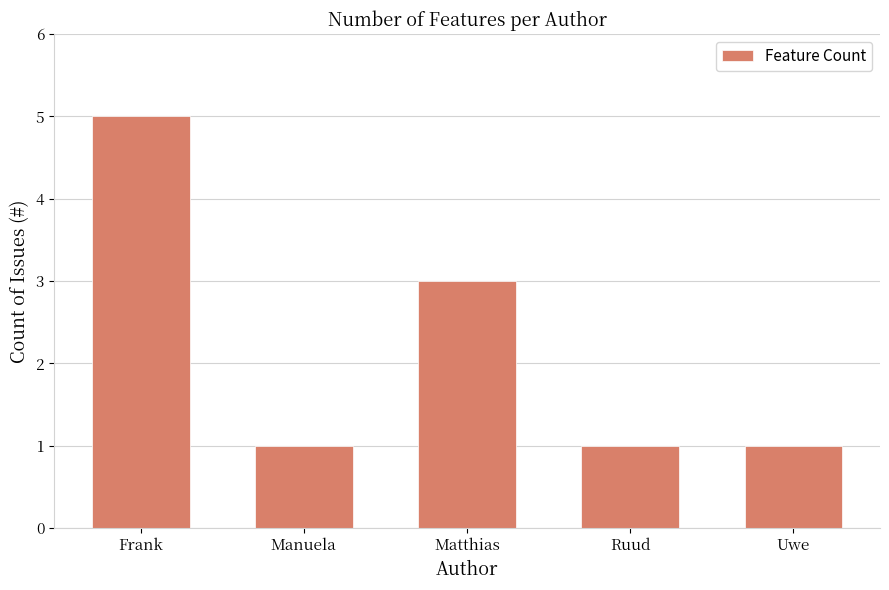

How many series are shown in this chart?

1